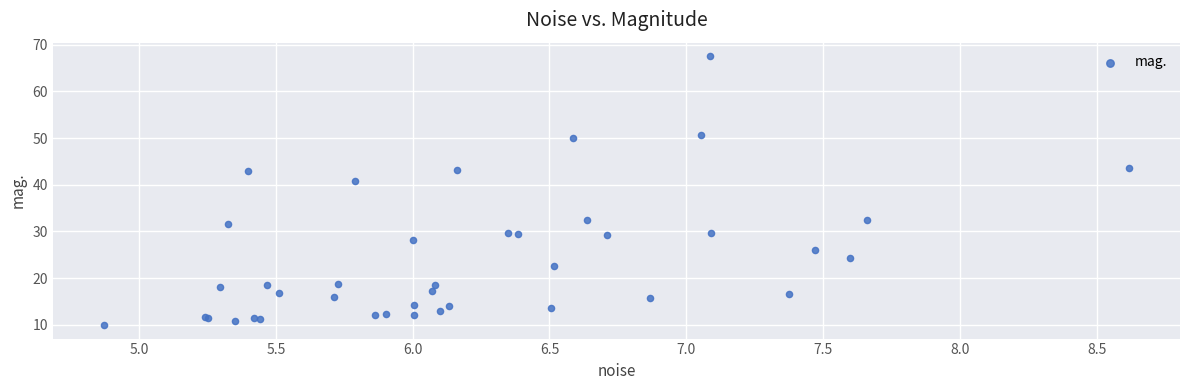

What Y value in the scatter plot is closest to 38?

40.7